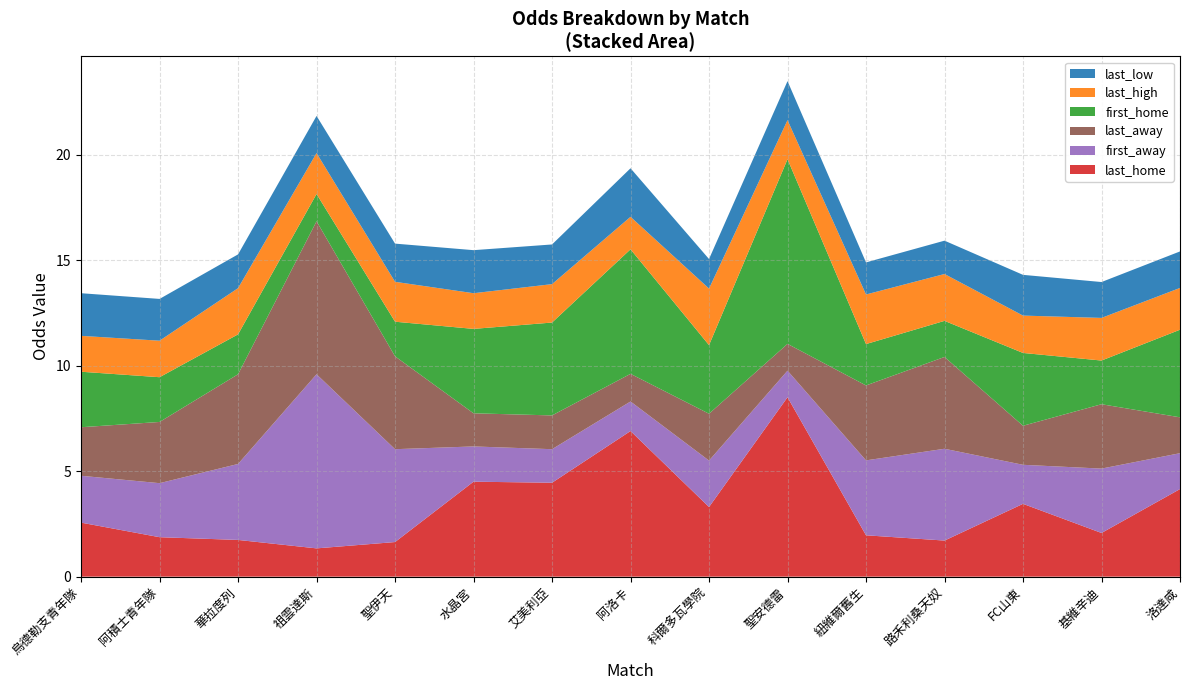

Reading right to left, what are all the values shown in this chart?

last_home: 洛達咸=4.2	基維辛迪=2.1	FC山東=3.5	路禾利桑天奴=1.7	紐維爾舊生=2.0	聖安德雷=8.5	科爾多瓦學院=3.3	阿洛卡=6.9	艾美利亞=4.5	水晶宮=4.5	聖伊天=1.6	祖雲達斯=1.3	華拉度列=1.7	阿積士青年隊=1.9	烏德勒支青年隊=2.6
first_away: 洛達咸=1.7	基維辛迪=3.0	FC山東=1.9	路禾利桑天奴=4.3	紐維爾舊生=3.5	聖安德雷=1.3	科爾多瓦學院=2.2	阿洛卡=1.4	艾美利亞=1.6	水晶宮=1.7	聖伊天=4.4	祖雲達斯=8.2	華拉度列=3.6	阿積士青年隊=2.6	烏德勒支青年隊=2.2
last_away: 洛達咸=1.7	基維辛迪=3.0	FC山東=1.9	路禾利桑天奴=4.3	紐維爾舊生=3.5	聖安德雷=1.3	科爾多瓦學院=2.2	阿洛卡=1.3	艾美利亞=1.6	水晶宮=1.6	聖伊天=4.4	祖雲達斯=7.2	華拉度列=4.2	阿積士青年隊=2.9	烏德勒支青年隊=2.3
first_home: 洛達咸=4.2	基維辛迪=2.1	FC山東=3.5	路禾利桑天奴=1.7	紐維爾舊生=2.0	聖安德雷=8.8	科爾多瓦學院=3.2	阿洛卡=5.9	艾美利亞=4.4	水晶宮=4.0	聖伊天=1.6	祖雲達斯=1.3	華拉度列=1.9	阿積士青年隊=2.1	烏德勒支青年隊=2.6
last_high: 洛達咸=2.0	基維辛迪=2.0	FC山東=1.8	路禾利桑天奴=2.2	紐維爾舊生=2.4	聖安德雷=1.9	科爾多瓦學院=2.7	阿洛卡=1.5	艾美利亞=1.8	水晶宮=1.7	聖伊天=1.9	祖雲達斯=1.9	華拉度列=2.2	阿積士青年隊=1.7	烏德勒支青年隊=1.7
last_low: 洛達咸=1.7	基維辛迪=1.7	FC山東=1.9	路禾利桑天奴=1.6	紐維爾舊生=1.5	聖安德雷=1.9	科爾多瓦學院=1.4	阿洛卡=2.3	艾美利亞=1.9	水晶宮=2.0	聖伊天=1.8	祖雲達斯=1.8	華拉度列=1.6	阿積士青年隊=2.0	烏德勒支青年隊=2.0